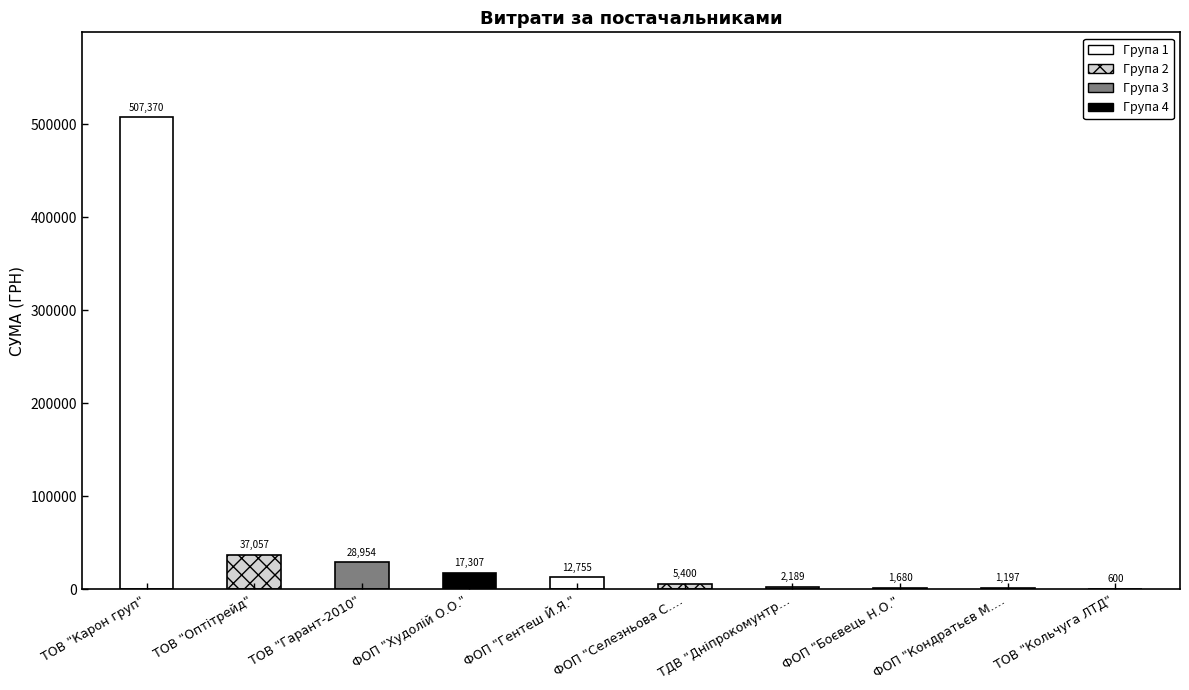

The value at ТОВ "Кольчуга ЛТД" is 600.0. True or false?

True